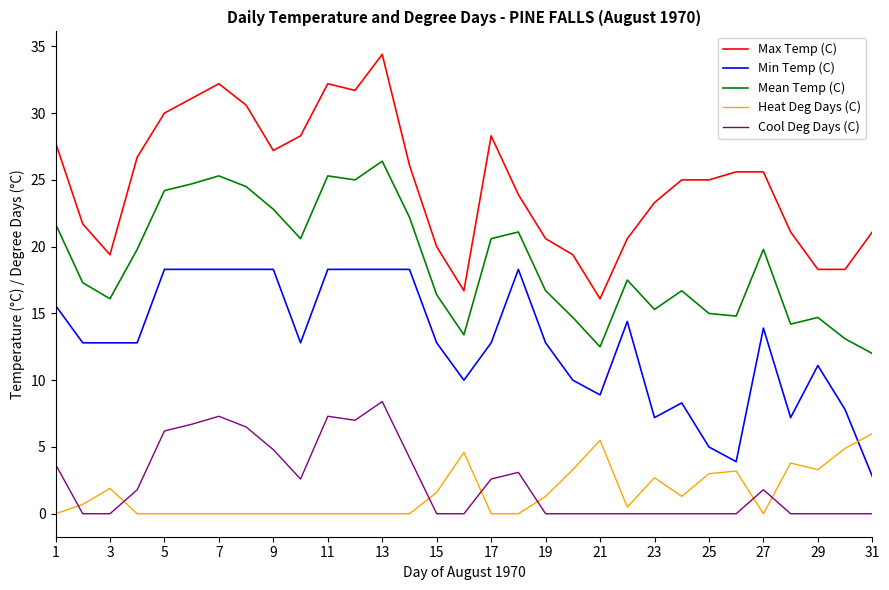

What is the difference between the maximum and minimum values in the Max Temp (C) series?

18.3